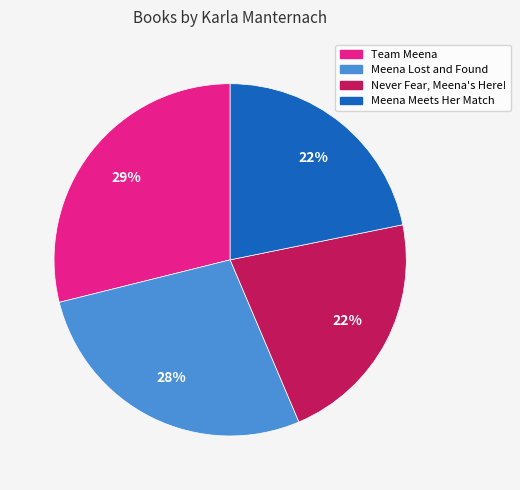

Combined, do Never Fear, Meena's Here! and Team Meena account for over 50%?

Yes